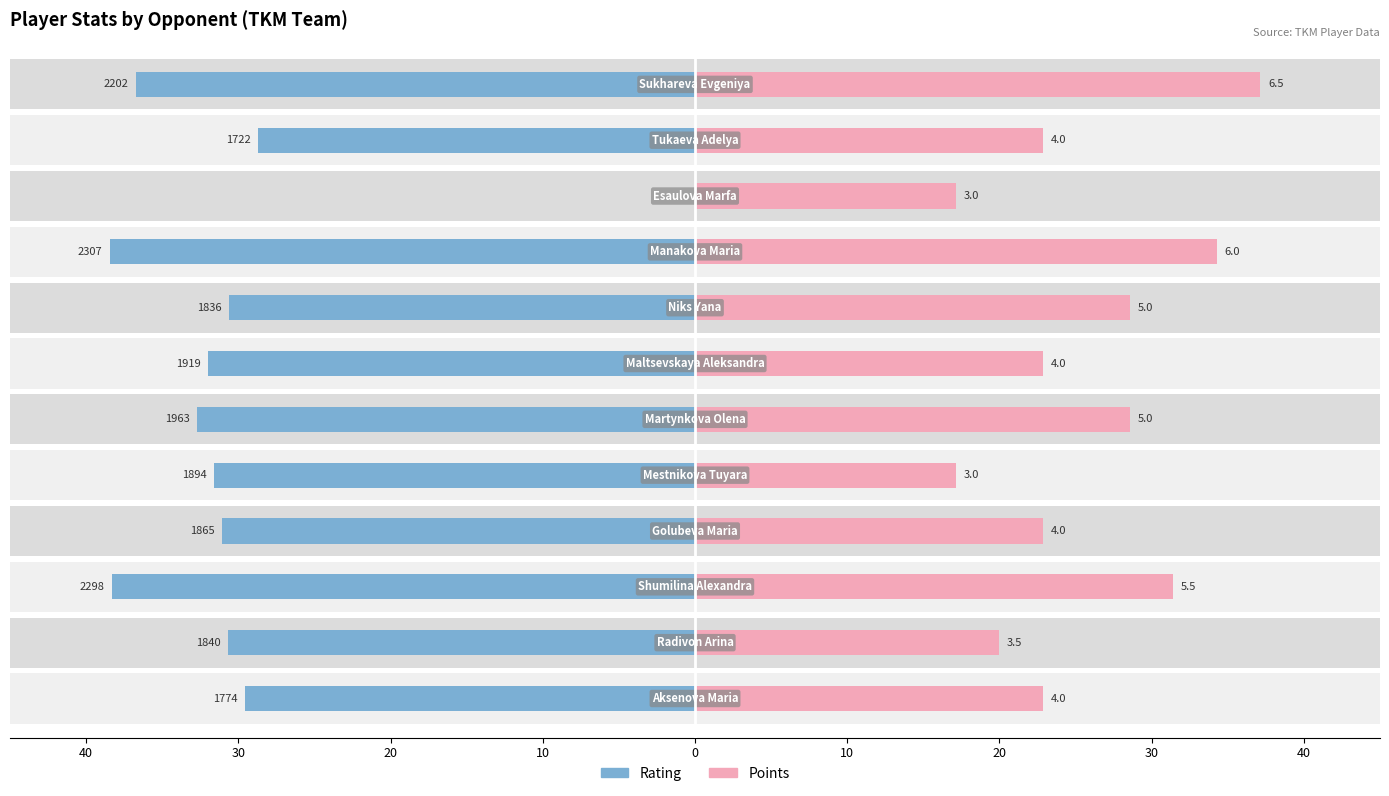

What is the approximate value of Points at 10?

22.9